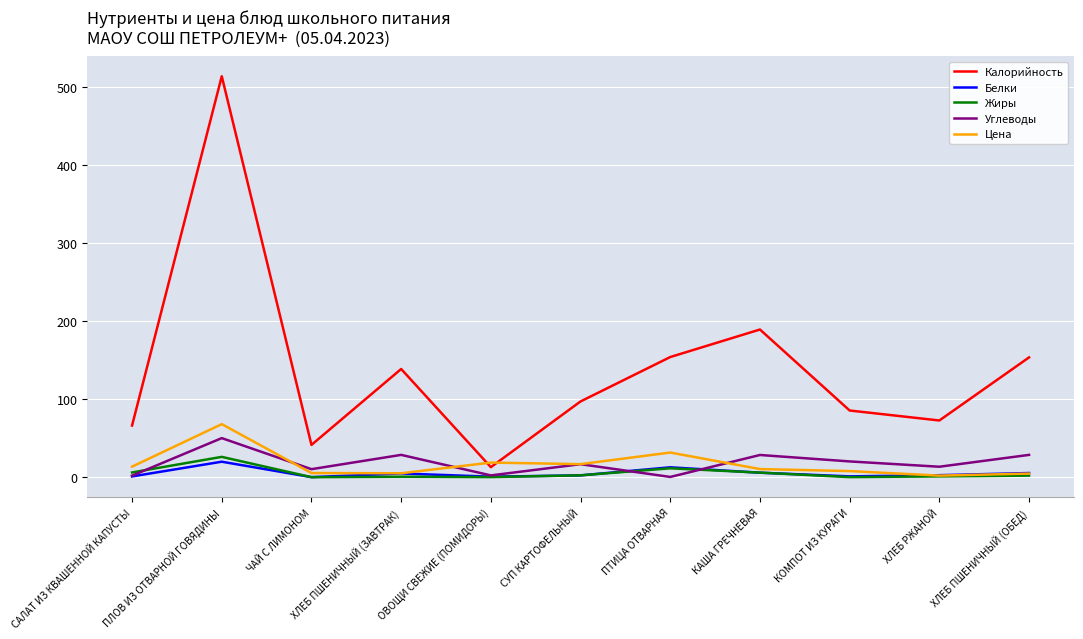

What are all the series names shown in the legend?

Калорийность, Белки, Жиры, Углеводы, Цена